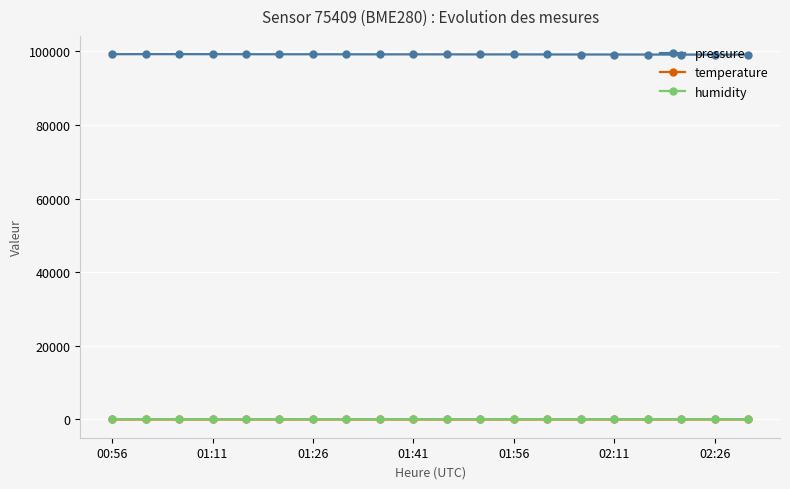

True or false: pressure has more than 2 points higher than both neighbors.

True